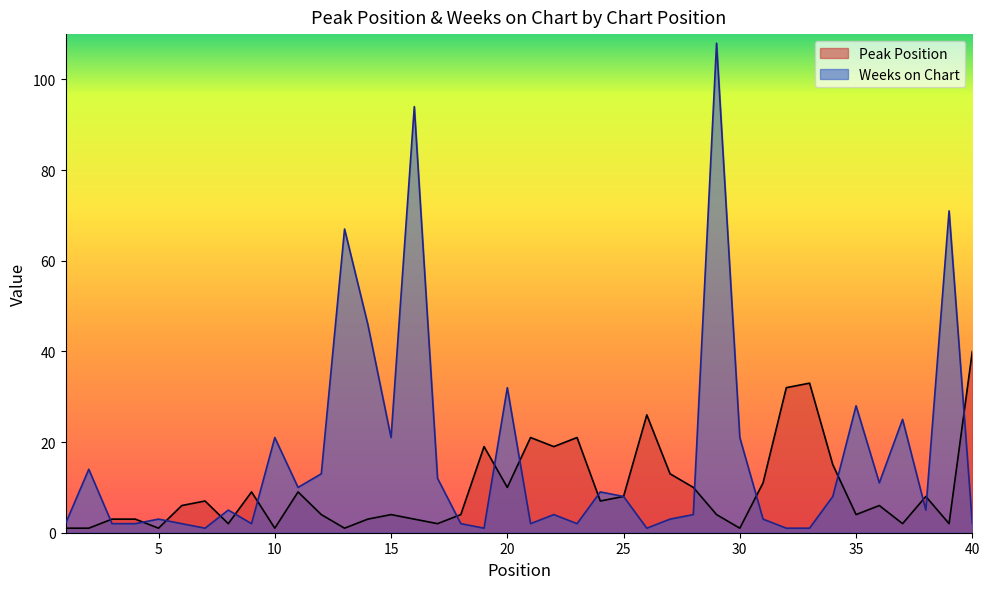

What are all the series names shown in the legend?

Peak Position, Weeks on Chart